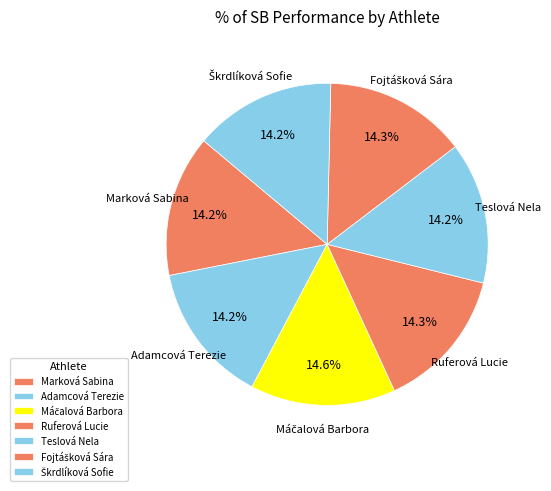

How many segments does this pie chart have?

7